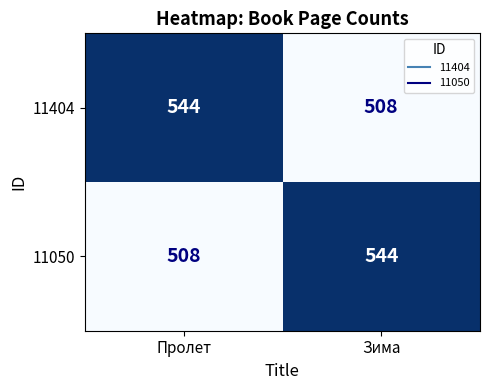

Which category has the lowest value in the 11050 series?

Пролет